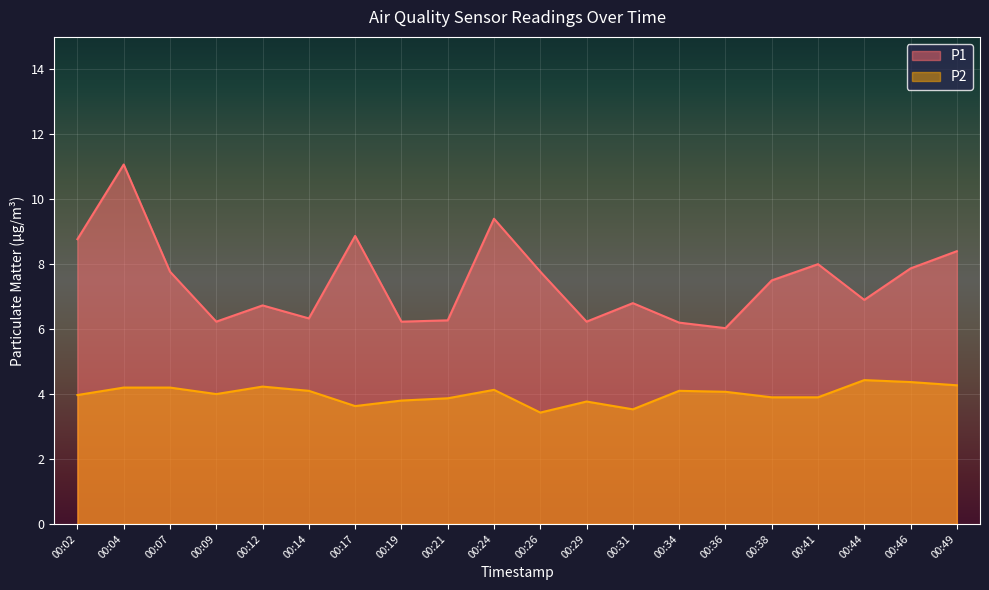

Where is the first local maximum for P2?

00:12